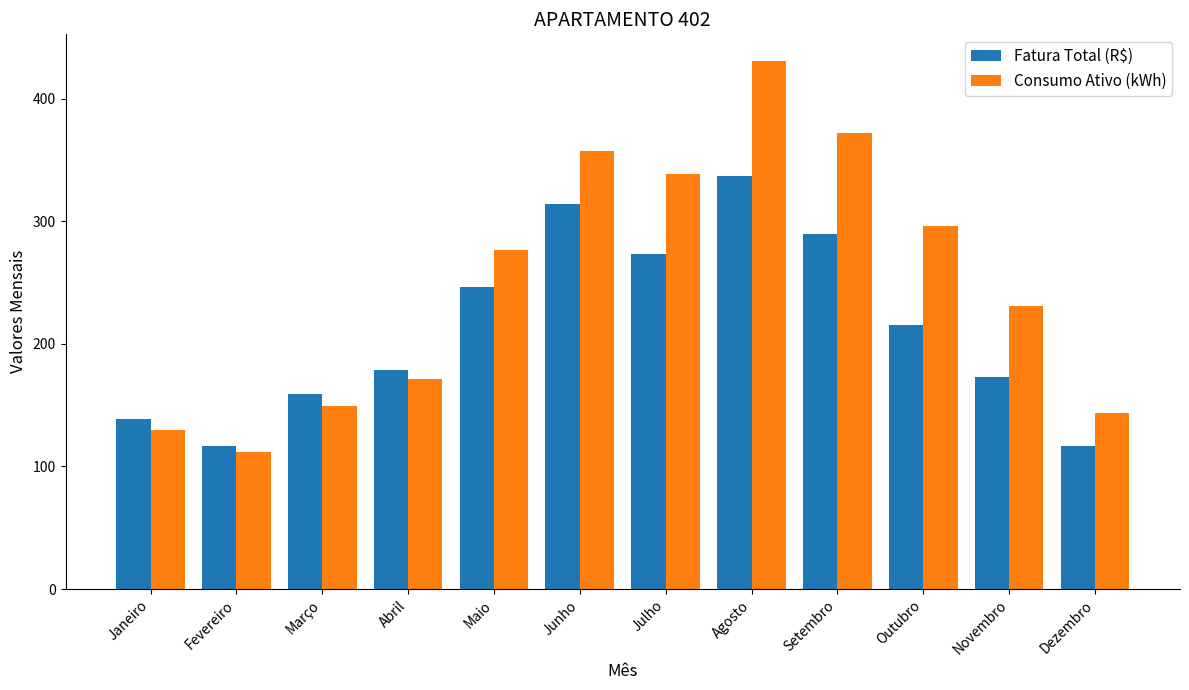

The Consumo Ativo (kWh) series shows 144.0 at Dezembro. True or false?

True